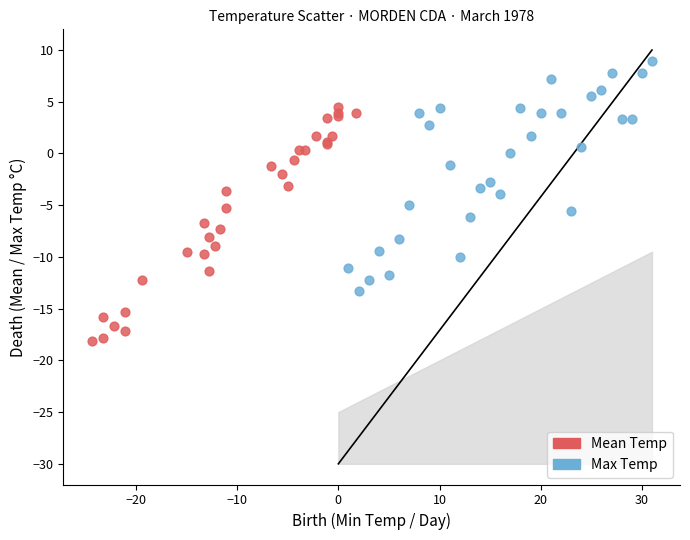

Which series contains the lowest Y value?

Mean Temp